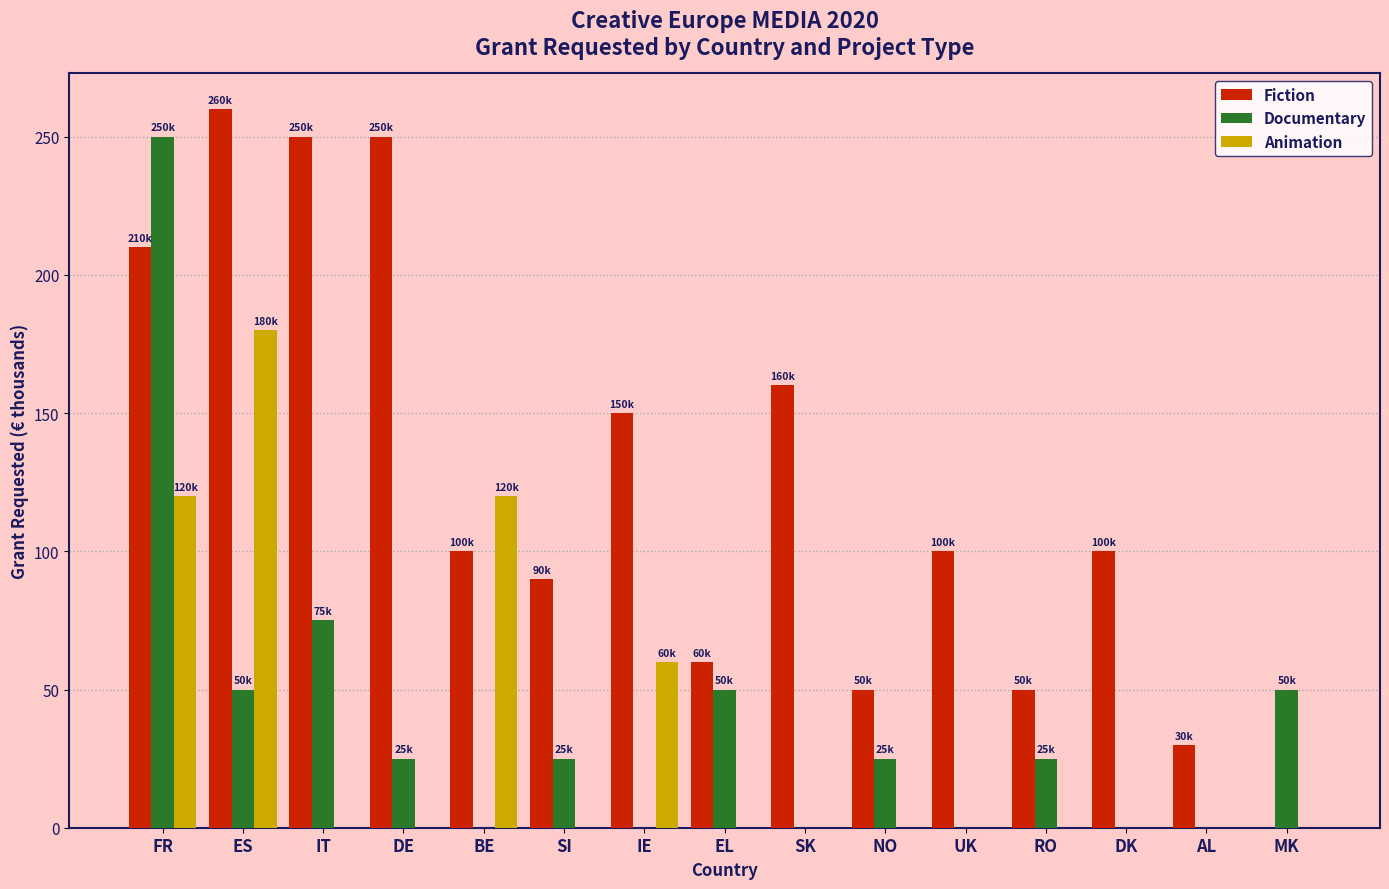

The Fiction series shows 34 at EL. True or false?

False